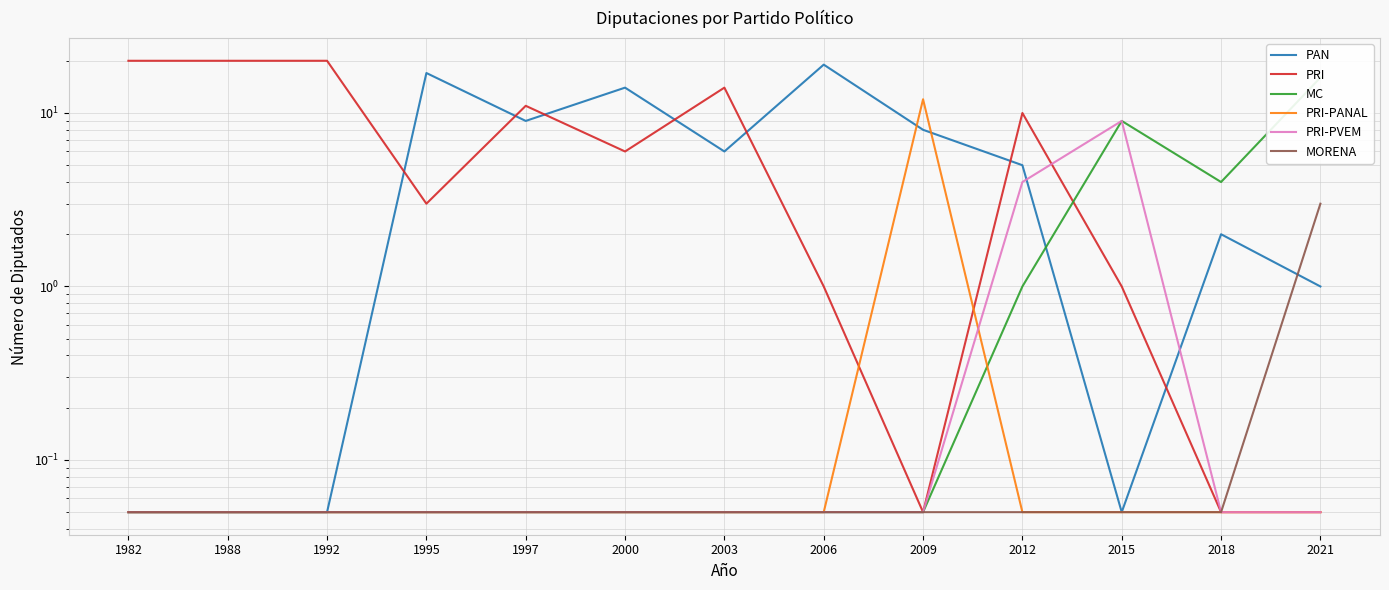

What is the value of the MC point at the 12th from the left?

4.0